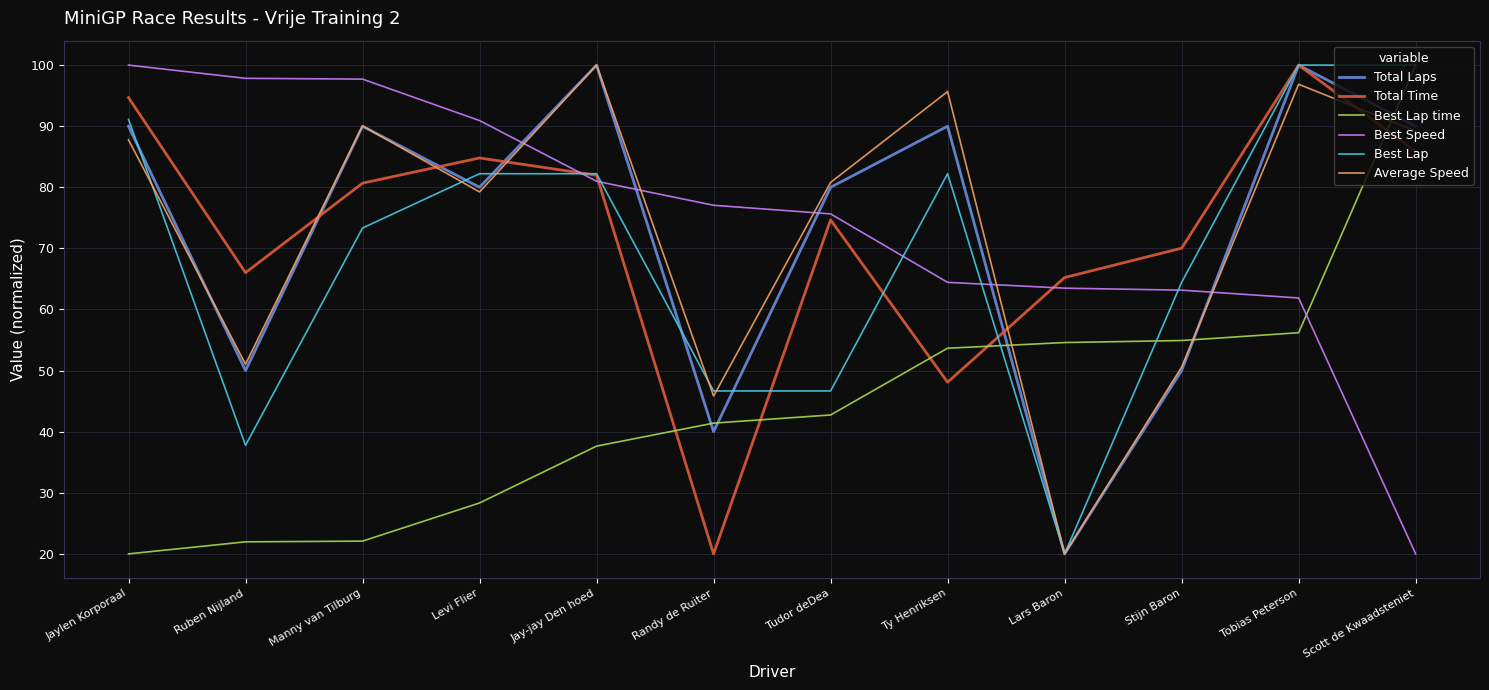

What are all the series names shown in the legend?

Total Laps, Total Time, Best Lap time, Best Speed, Best Lap, Average Speed